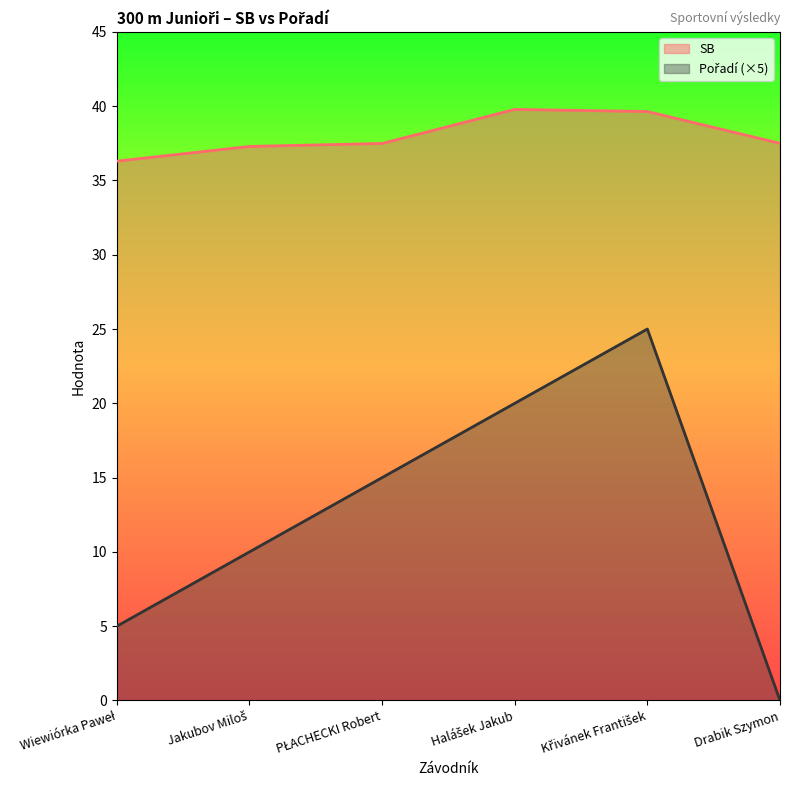

How many interior local peaks does the Pořadí series have?

1